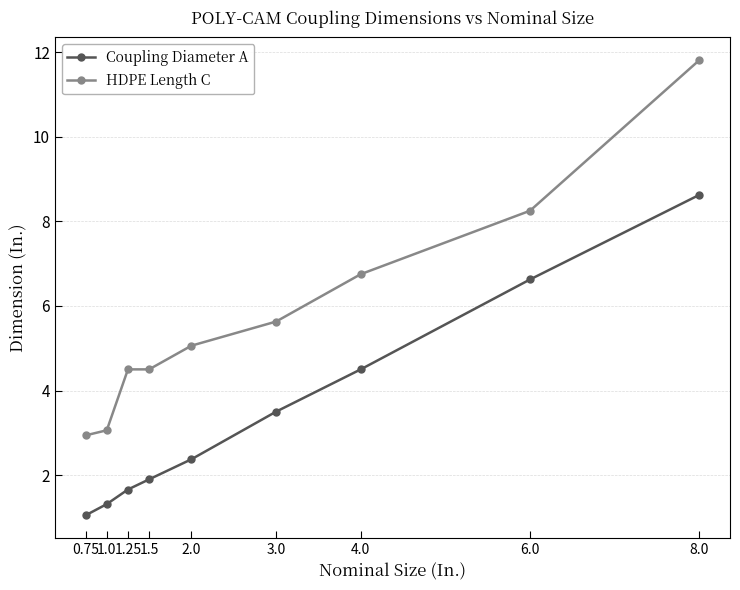

Where does the Coupling Diameter A series first go above 2?

2.0